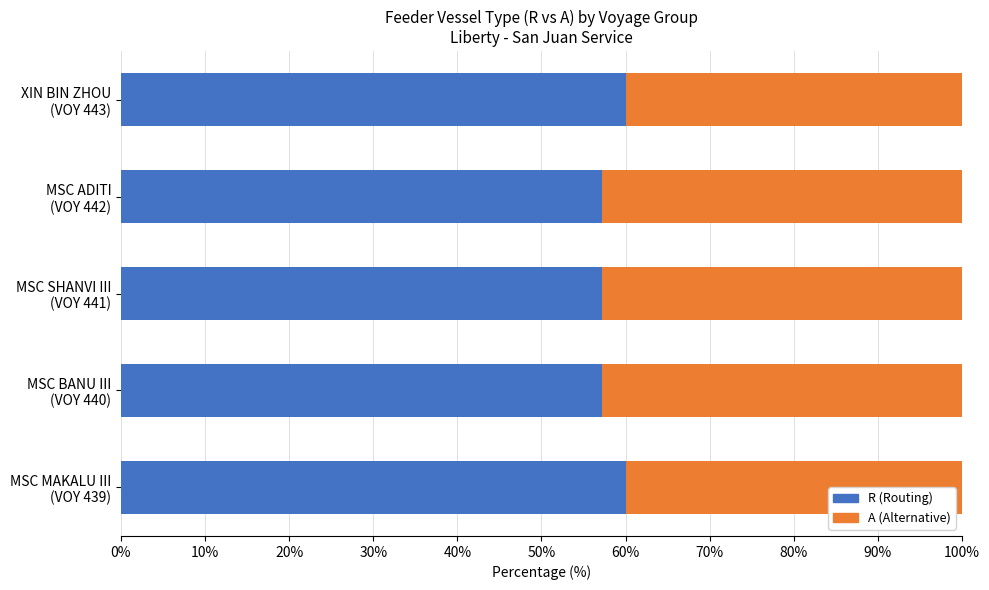

What is the average value of the R (Routing) series?

58.3